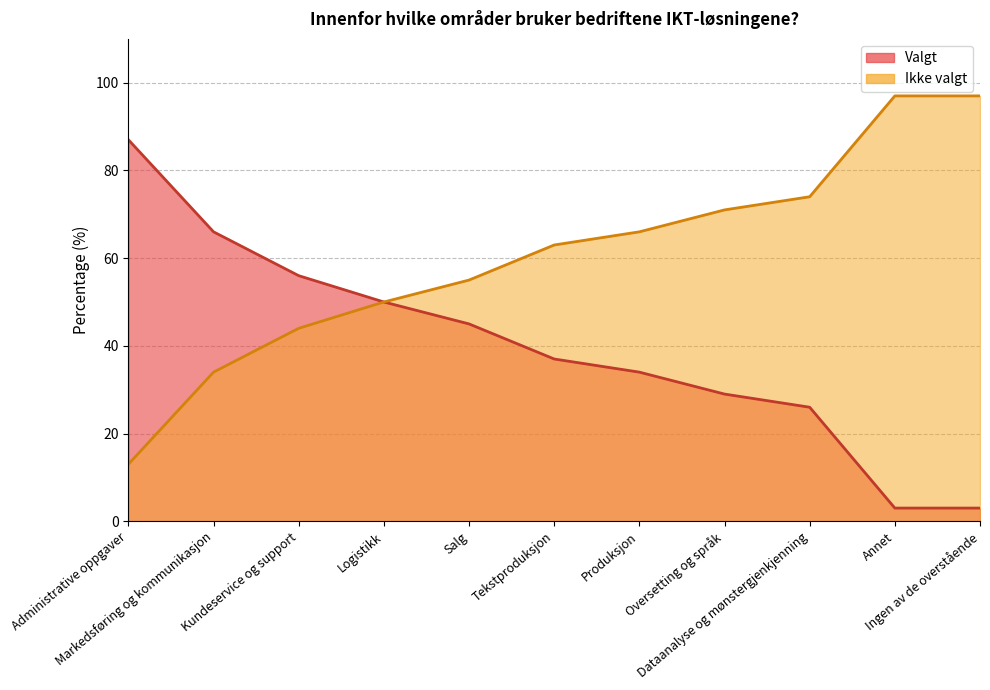

True or false: Ikke valgt and Valgt cross at least once.

False